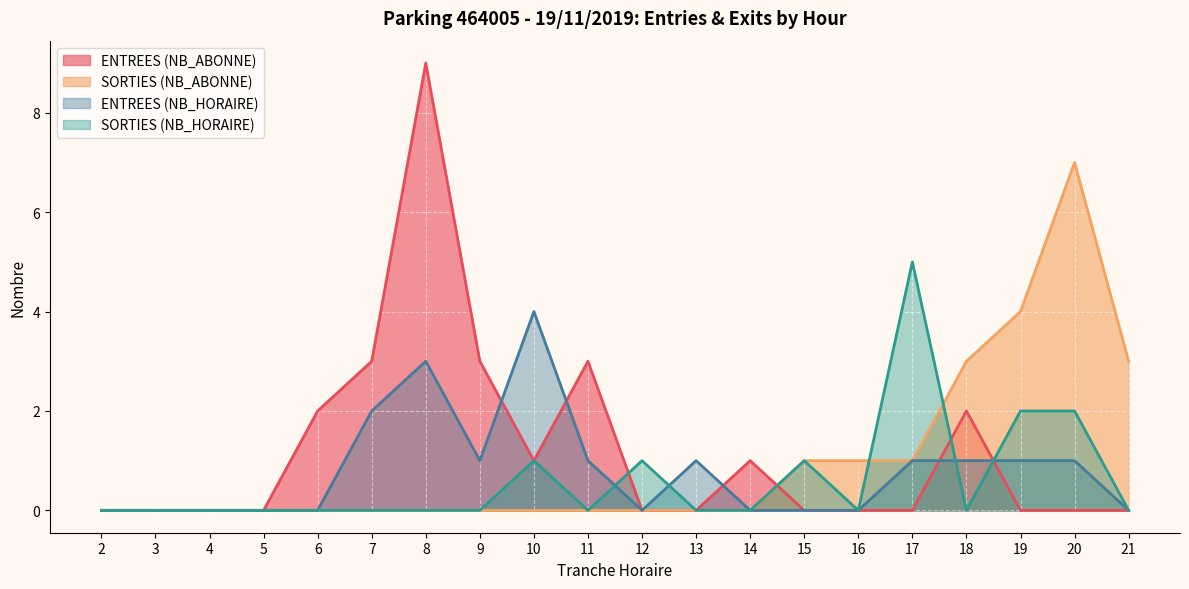

Between 12 and 18, which series saw the biggest shift?

SORTIES (NB_ABONNE)